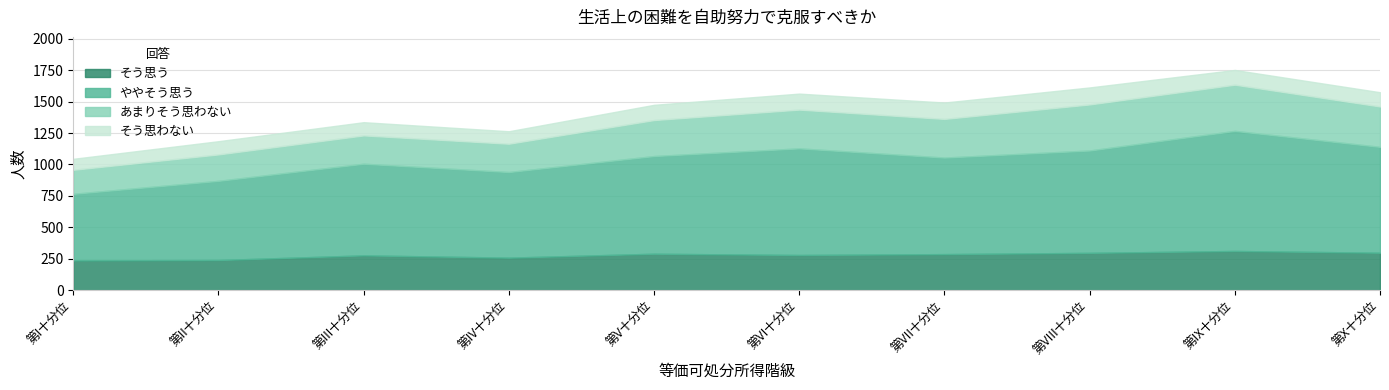

The そう思う series shows 549 at 第IX十分位. True or false?

False